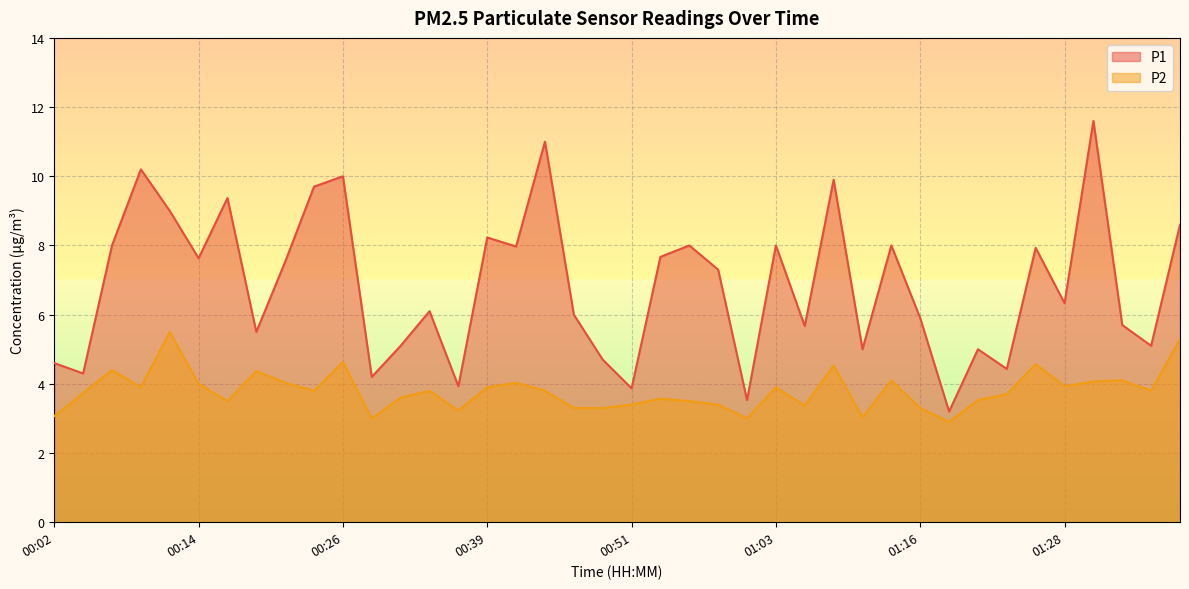

What is the minimum value for P1?

3.2